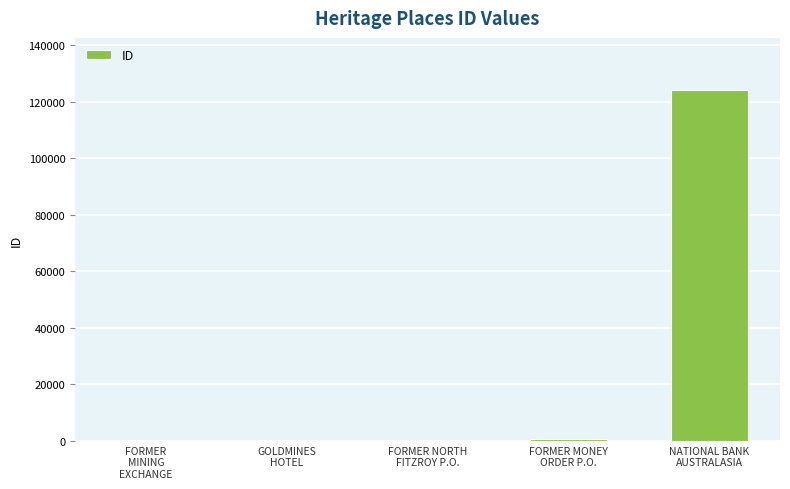

Where is the data nearest to the value 62007?

FORMER MONEY
ORDER P.O.